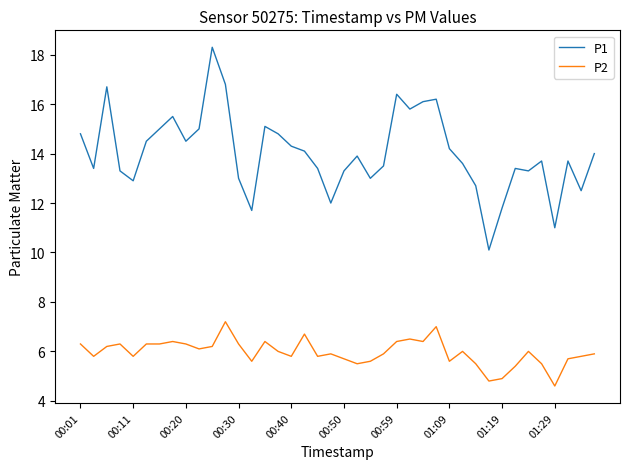

What is the difference between the maximum and second lowest values in the P1 series?

7.3